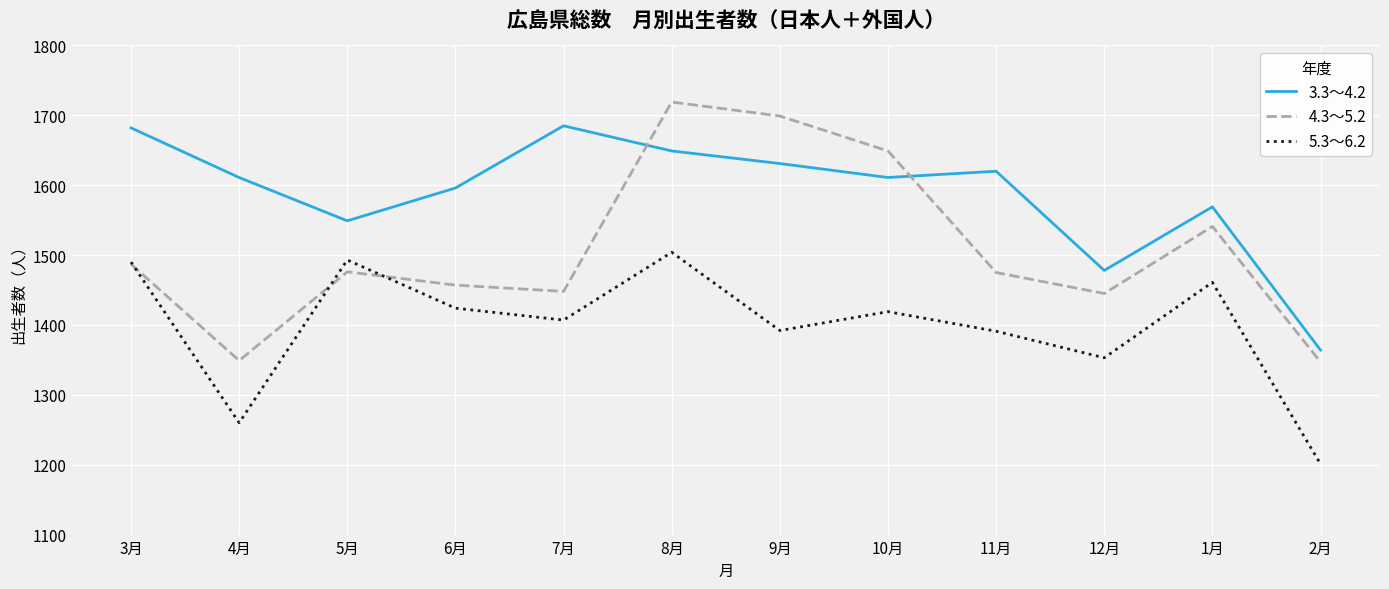

Which series has the widest spread of values?

4.3～5.2